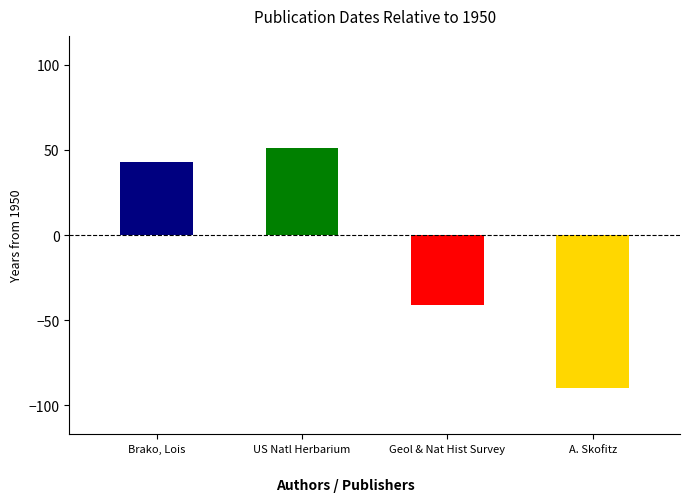

What is the difference between the maximum and minimum values?

141